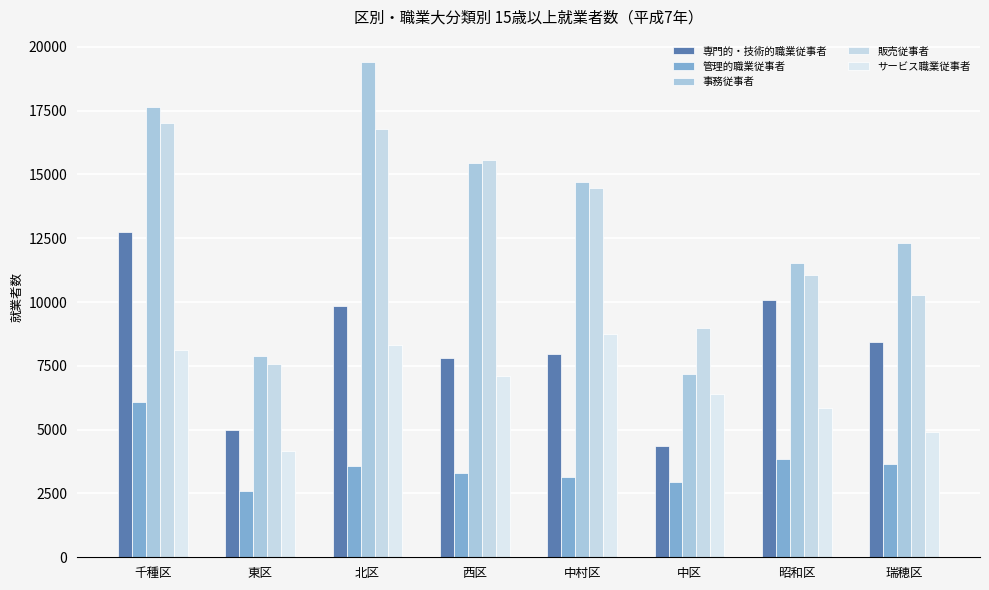

Does the chart contain stacked bars?

No